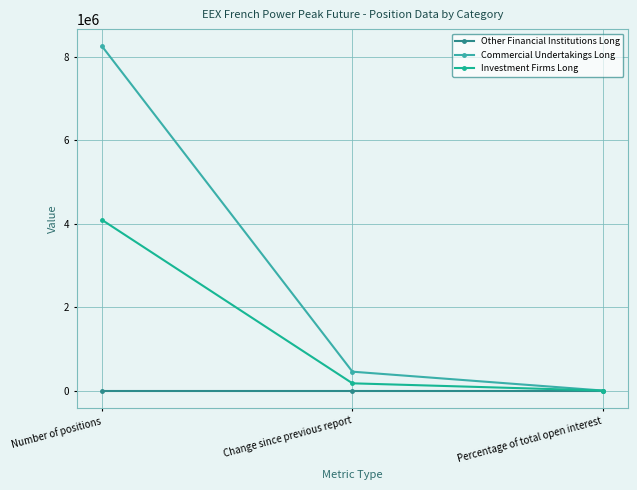

What is the total value across all series at Number of positions?

12333744.0